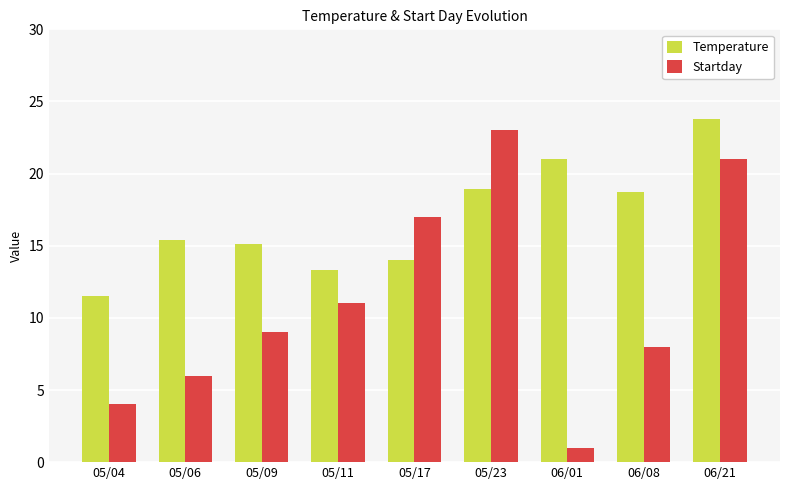

What is the highest value of the Temperature series?

23.8